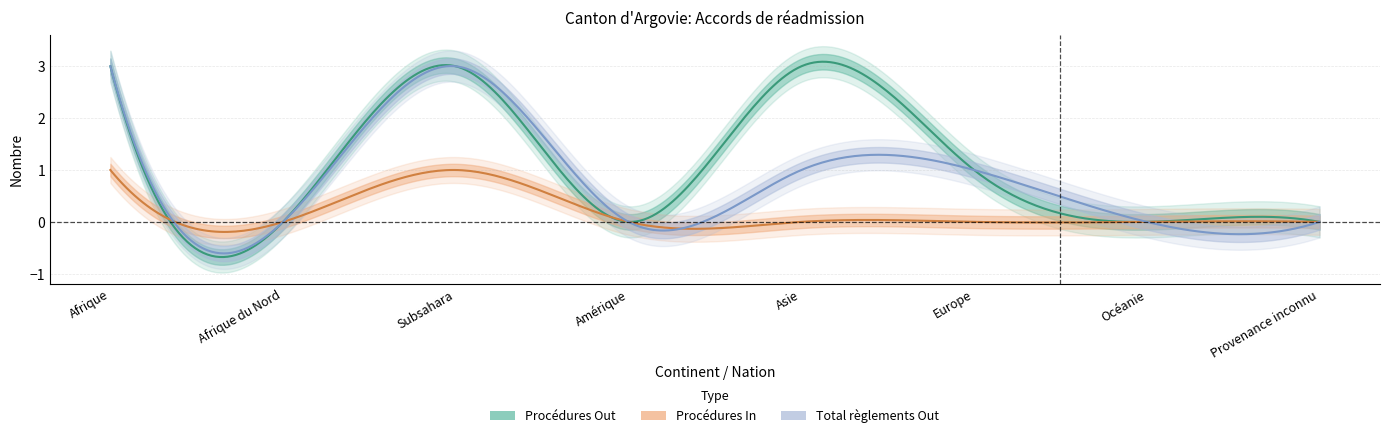

At which category does Procédures Out reach its first local valley?

Afrique du Nord